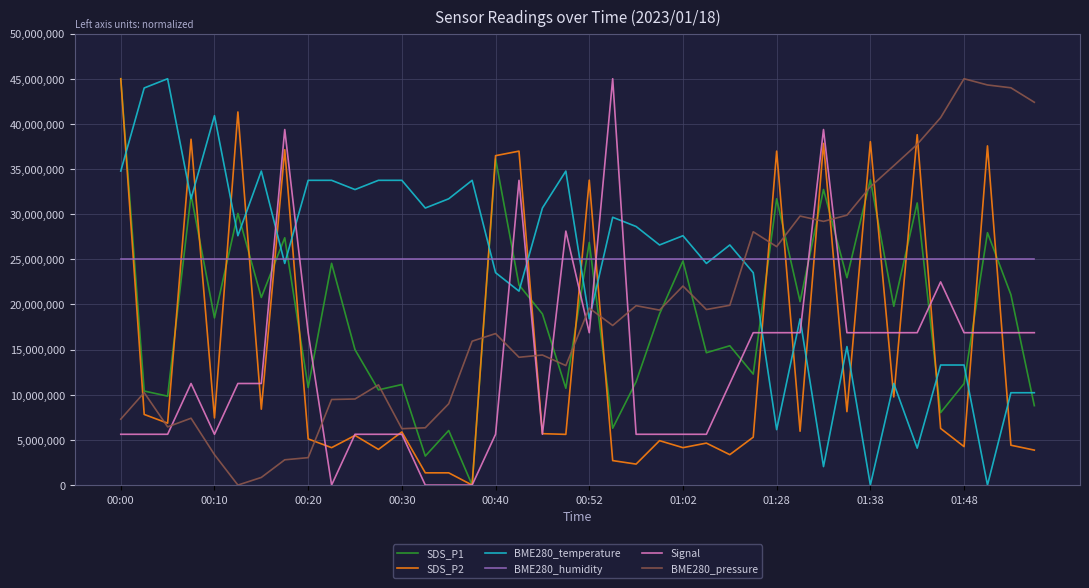

At how many categories does at least one series exceed 15212646?

40